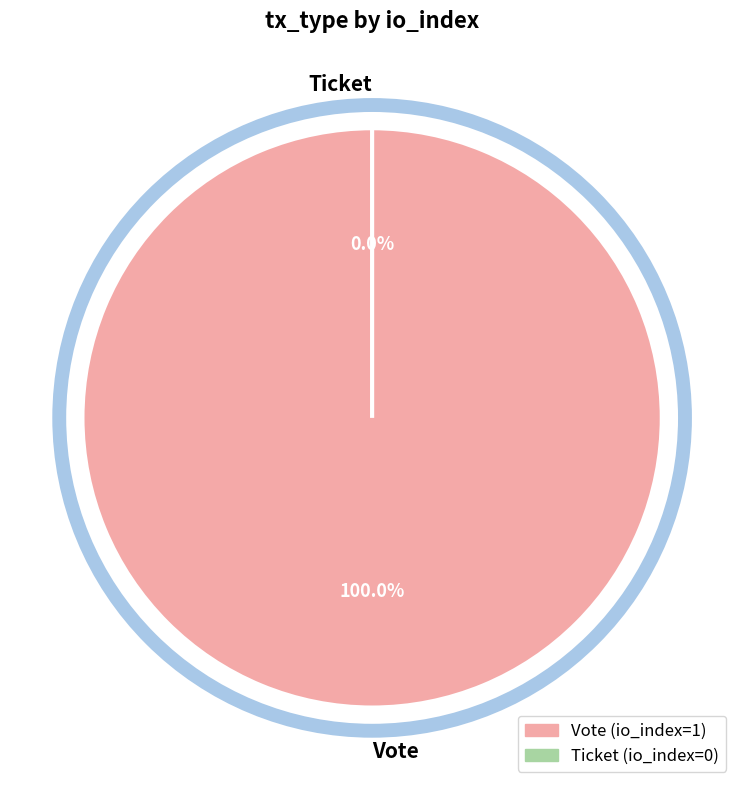

Count the number of slices in the pie.

2